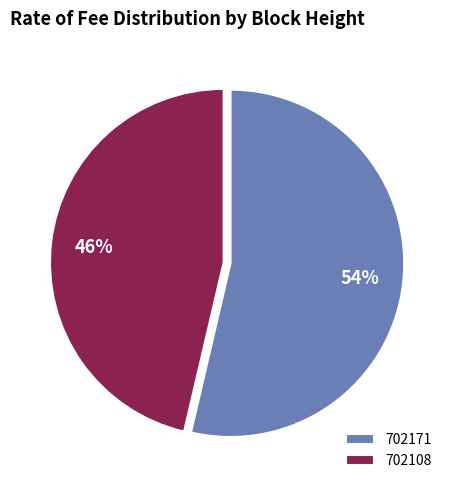

Count the number of slices in the pie.

2